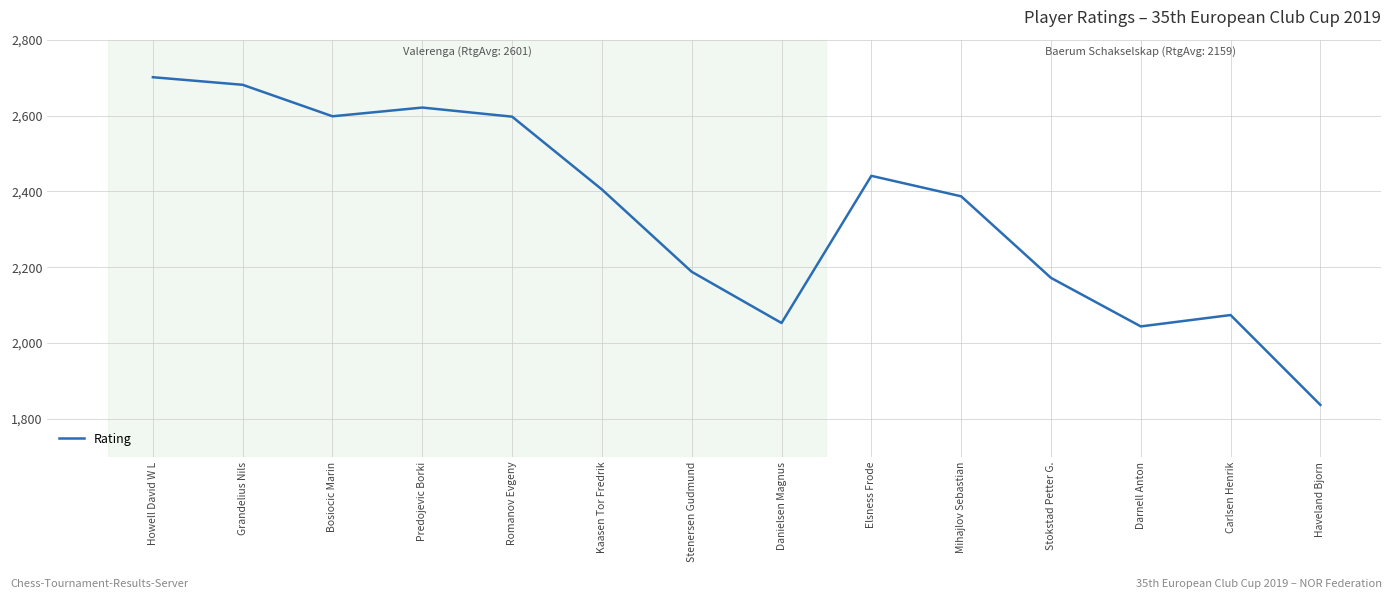

Approximately how many times larger is the value at Kaasen Tor Fredrik compared to Haveland Bjorn?

1.3